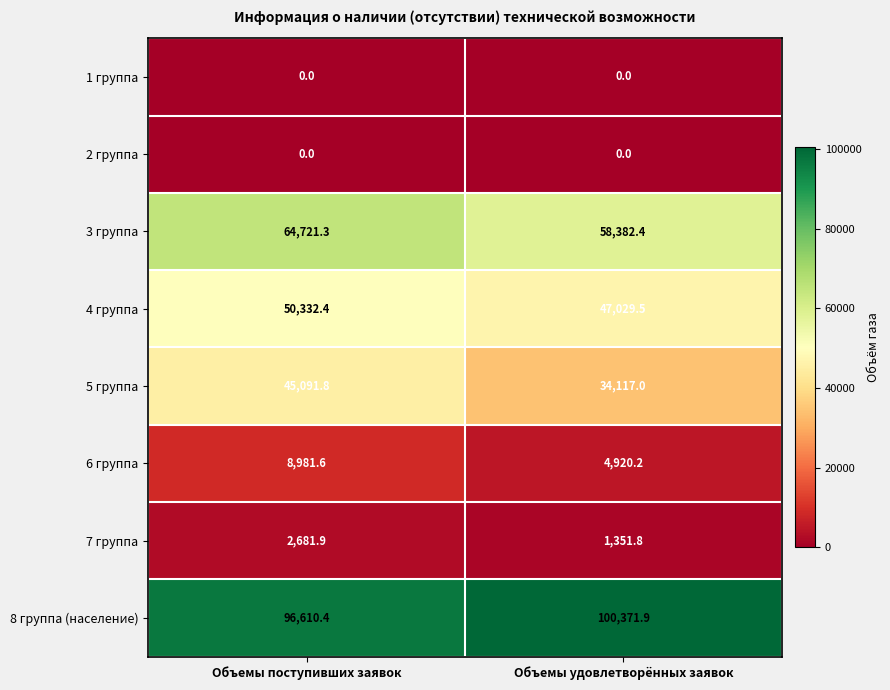

What is the average value of the 3 группа series?

61551.9